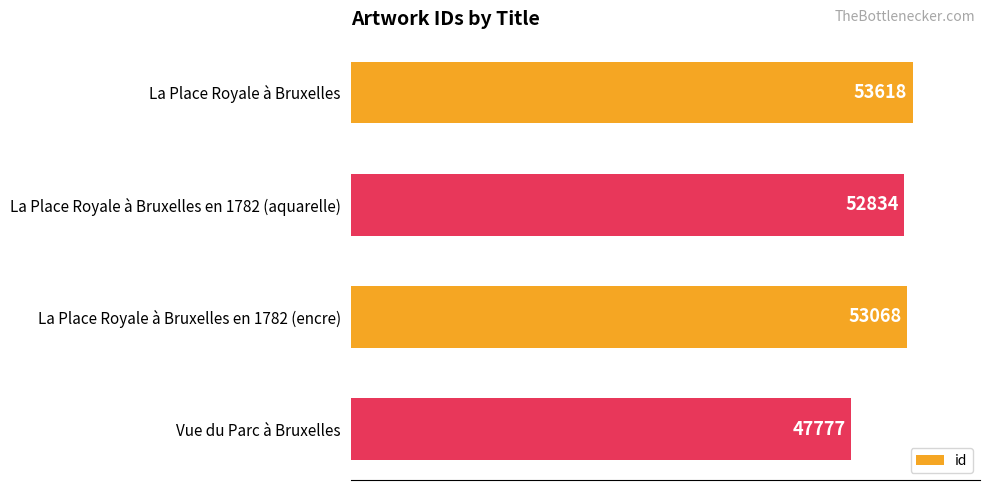

What is the difference between the maximum and second lowest values?

784